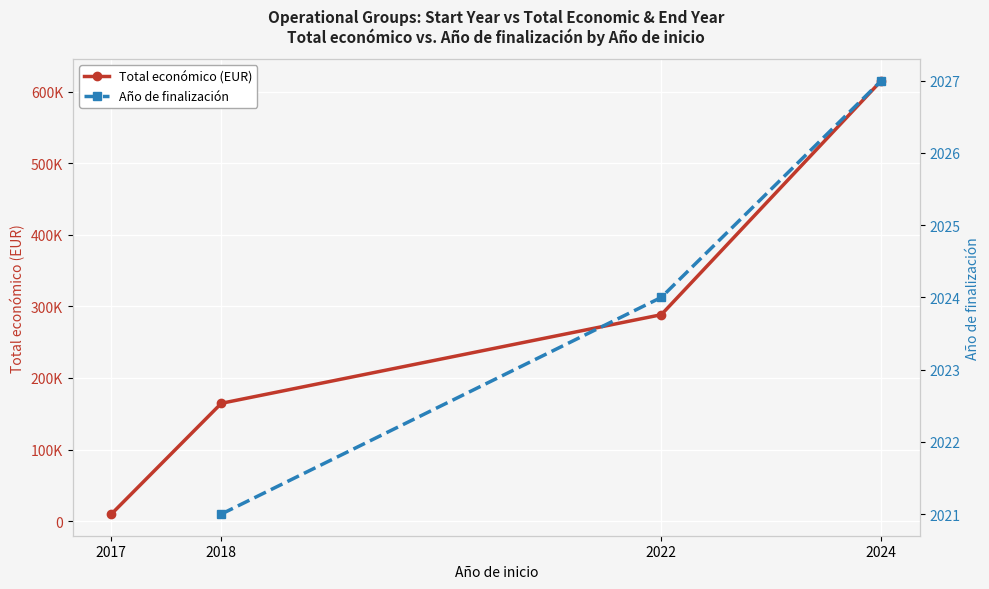

Count the Total económico (EUR) values in the range 164600 to 615375.

3